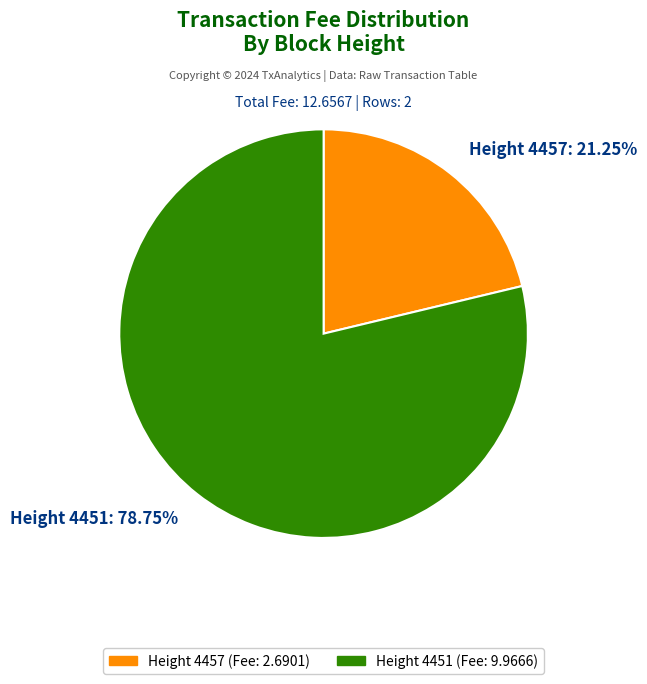

Approximately how many times larger is the value at Height 4451 compared to Height 4457?

3.7